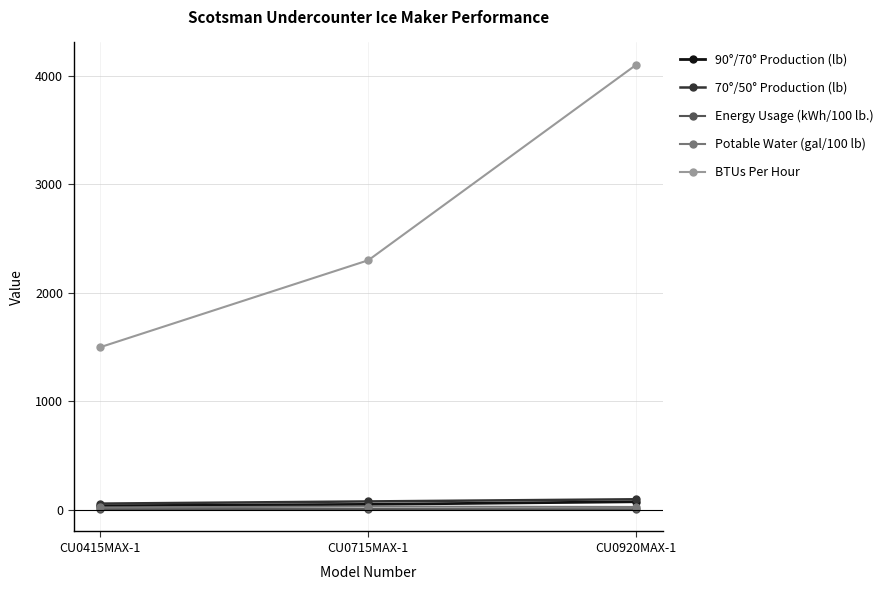

What is the value of the BTUs Per Hour point at the 2nd from the left?

2300.0